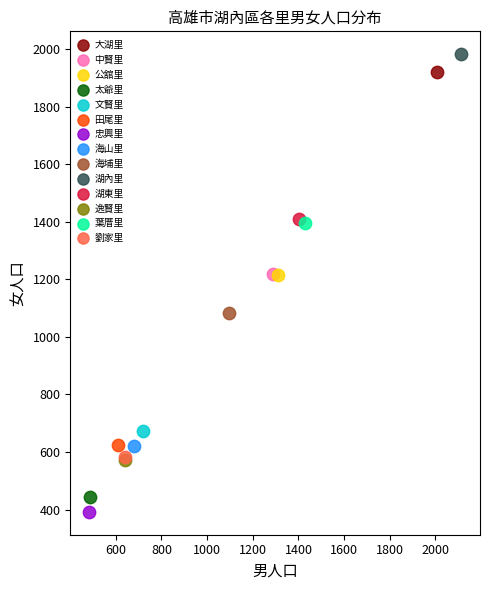

What are all the series names shown in the legend?

大湖里, 中賢里, 公舘里, 太爺里, 文賢里, 田尾里, 忠興里, 海山里, 海埔里, 湖內里, 湖東里, 逸賢里, 葉厝里, 劉家里